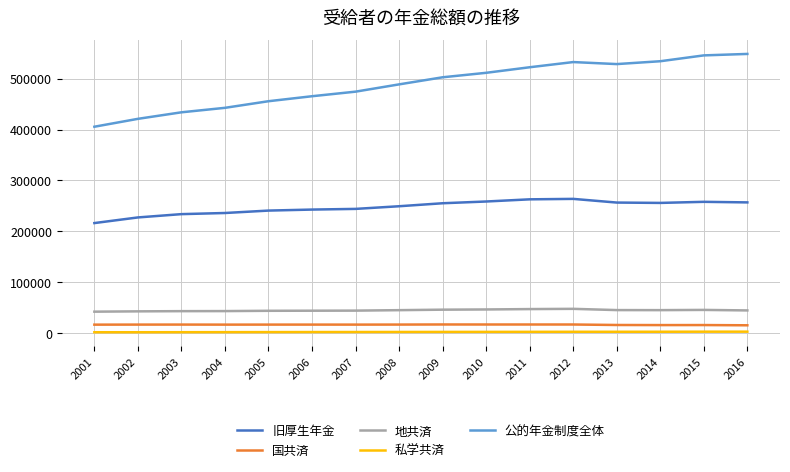

The 旧厚生年金 series shows 257008 at 2016. True or false?

True